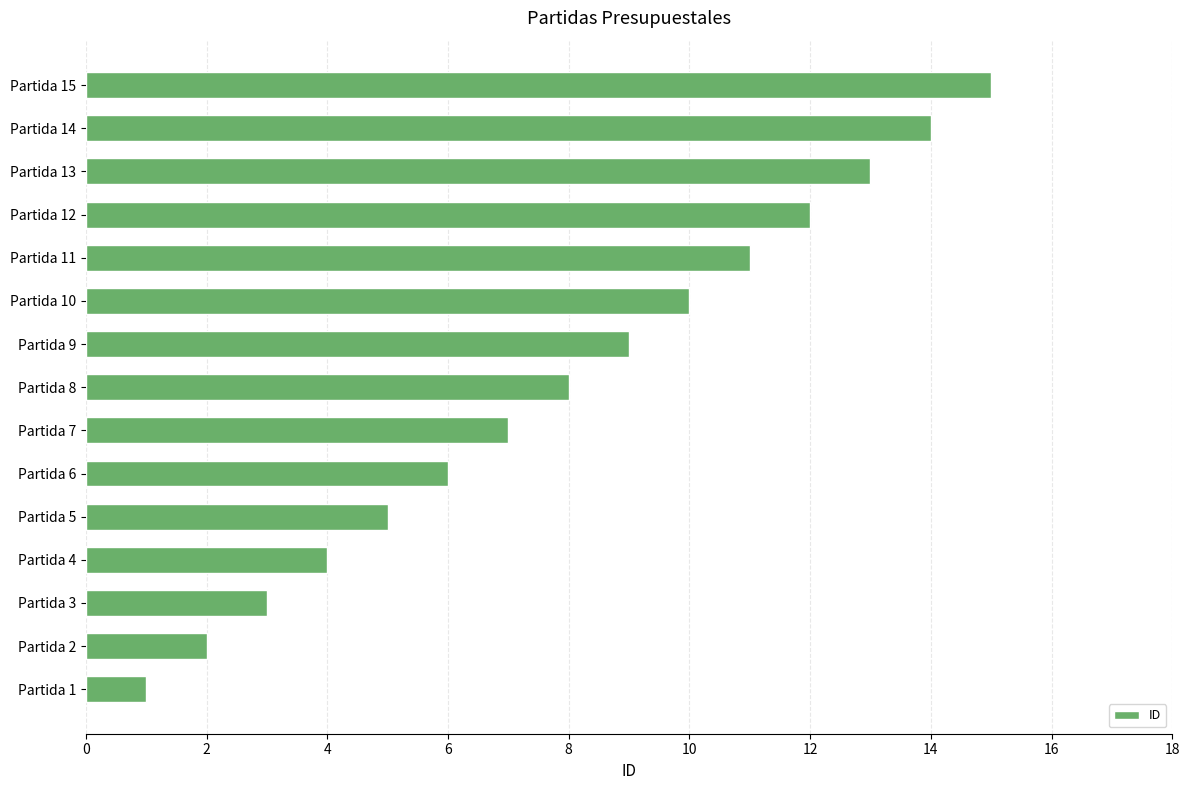

What is the difference between the maximum and second lowest values?

13